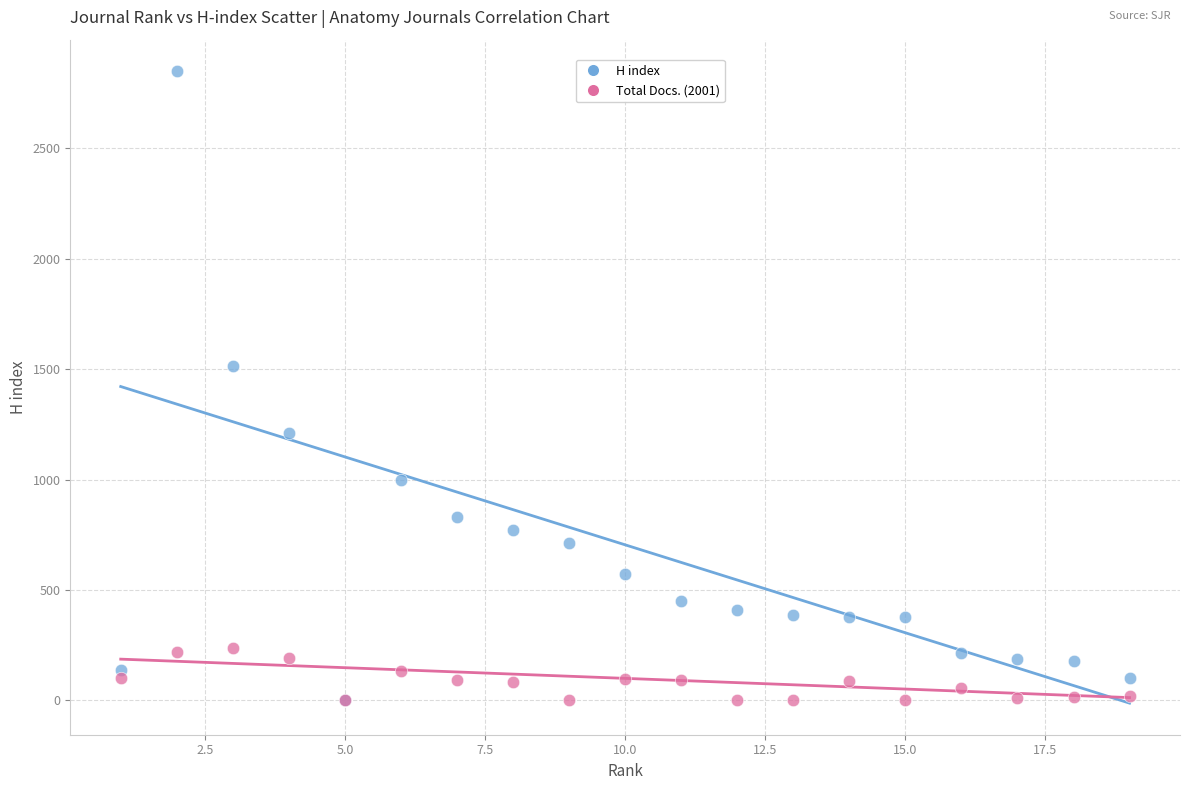

Across all series, what Y value is closest to 1425?

1516